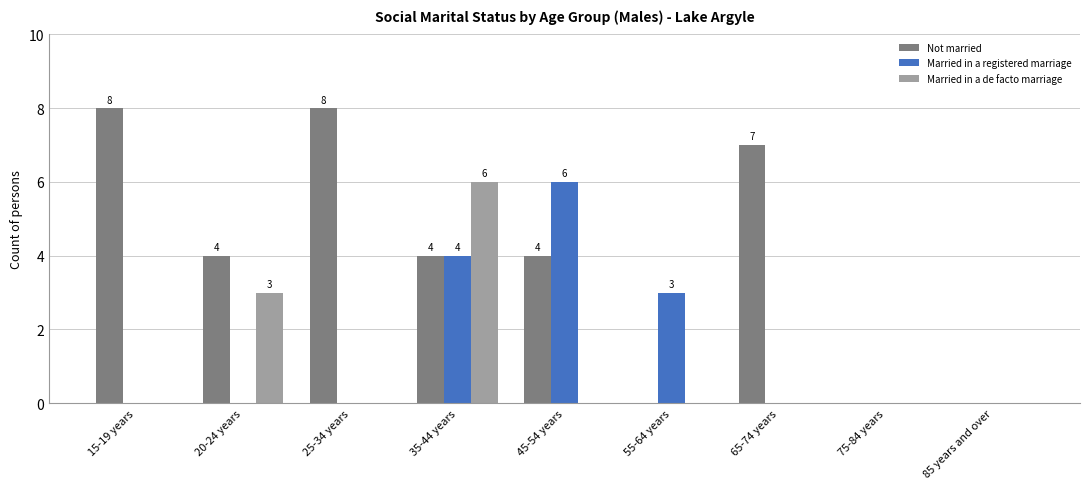

Is the value of Married in a de facto marriage at 20-24 years greater than the value of Not married at 85 years and over?

Yes